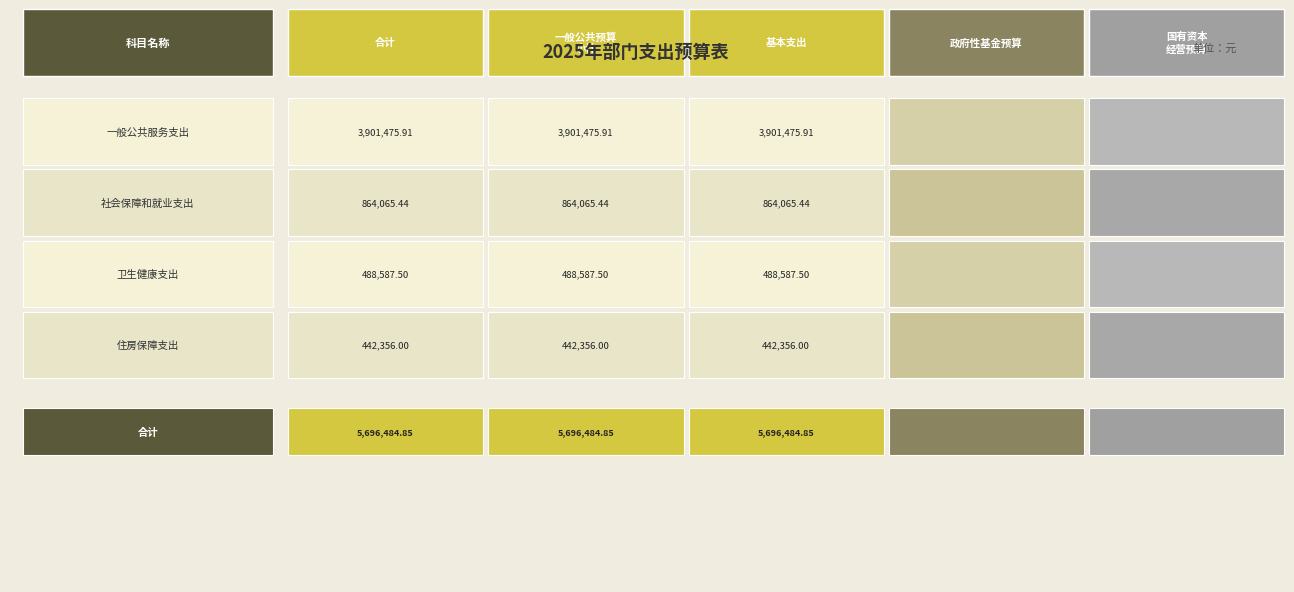

How many series are shown in this chart?

4